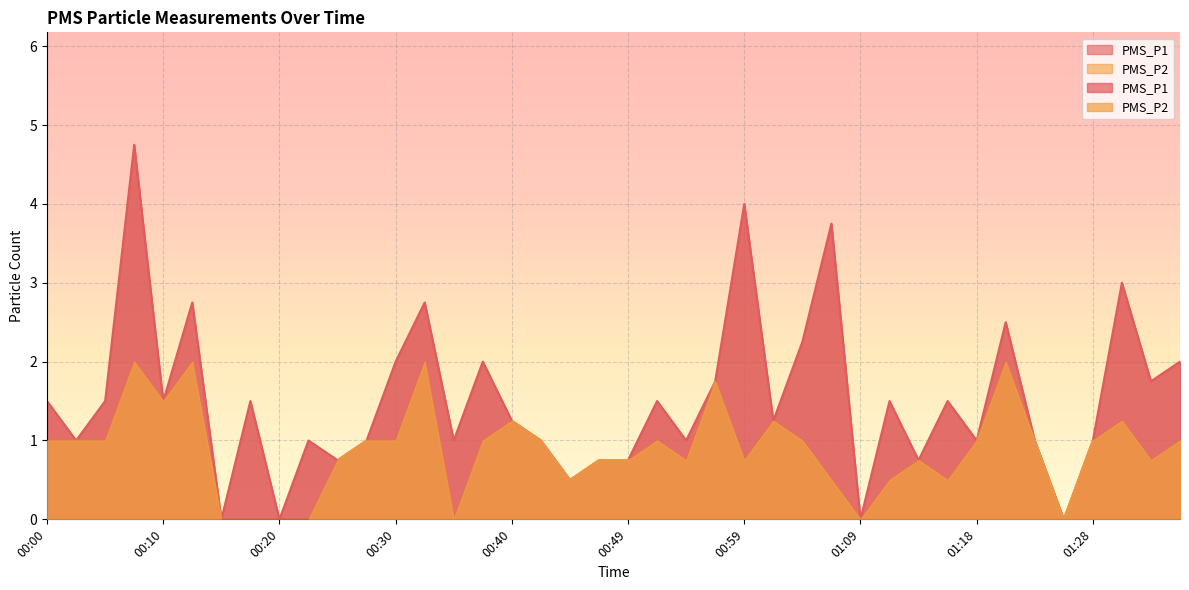

What are all the series names shown in the legend?

PMS_P1, PMS_P2